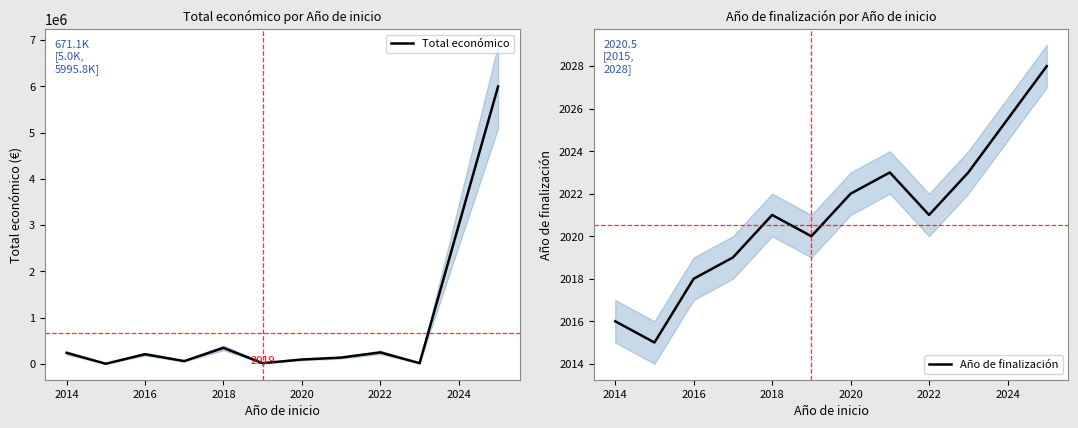

True or false: Total económico and Año de finalización cross at least once.

False